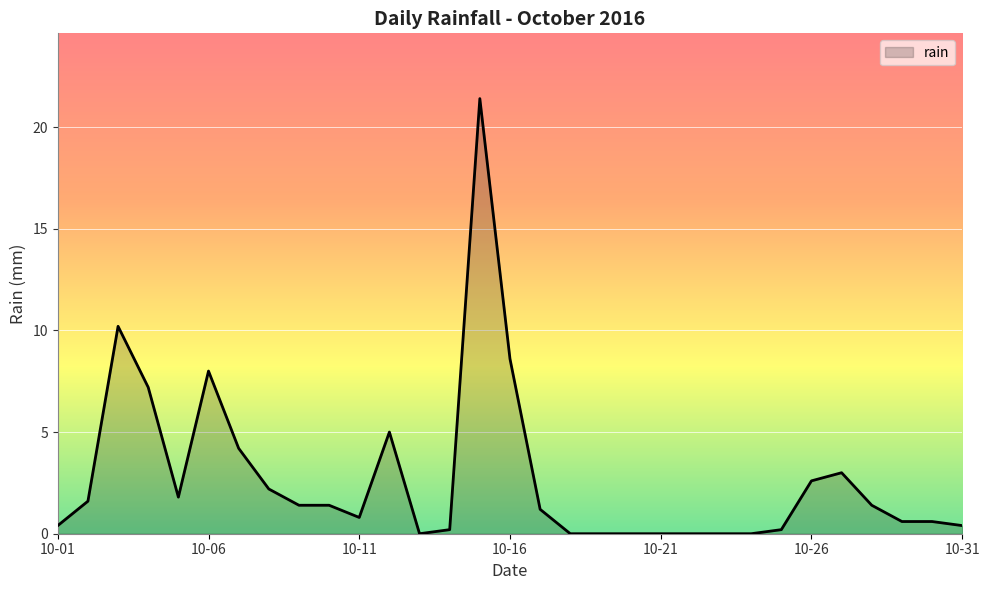

What is the greatest value displayed?

21.4